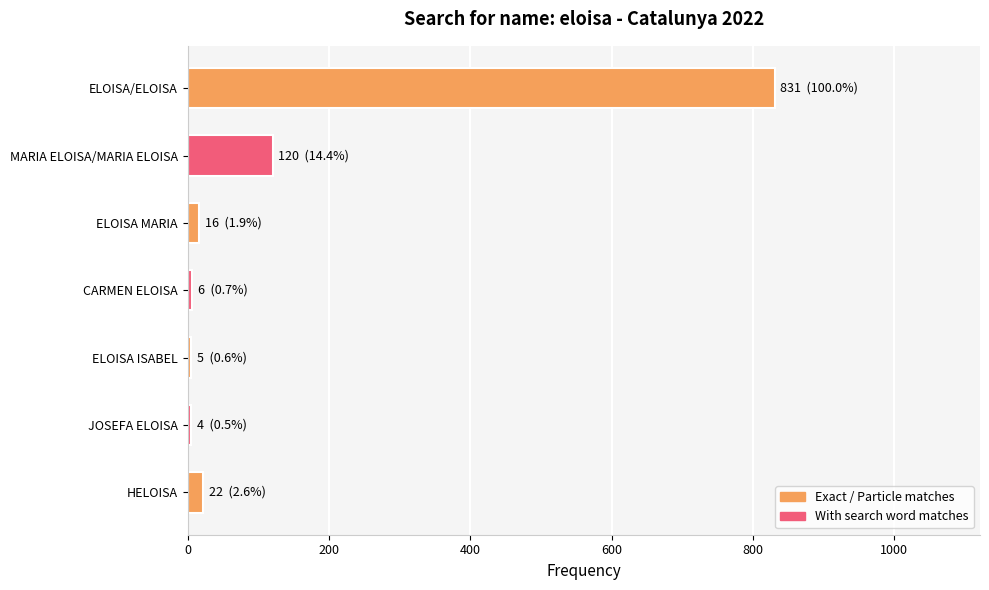

What is the label of the 4th bar from the top?

CARMEN ELOISA